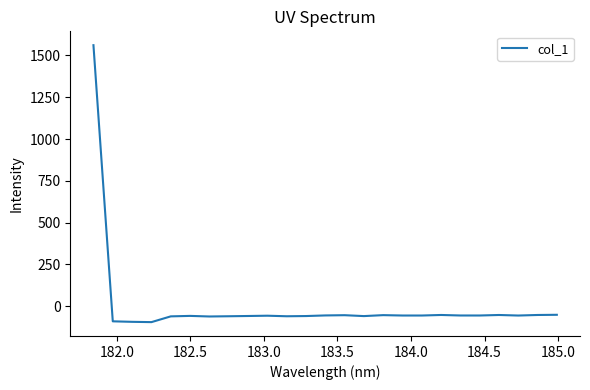

How many lines are shown in the chart?

1